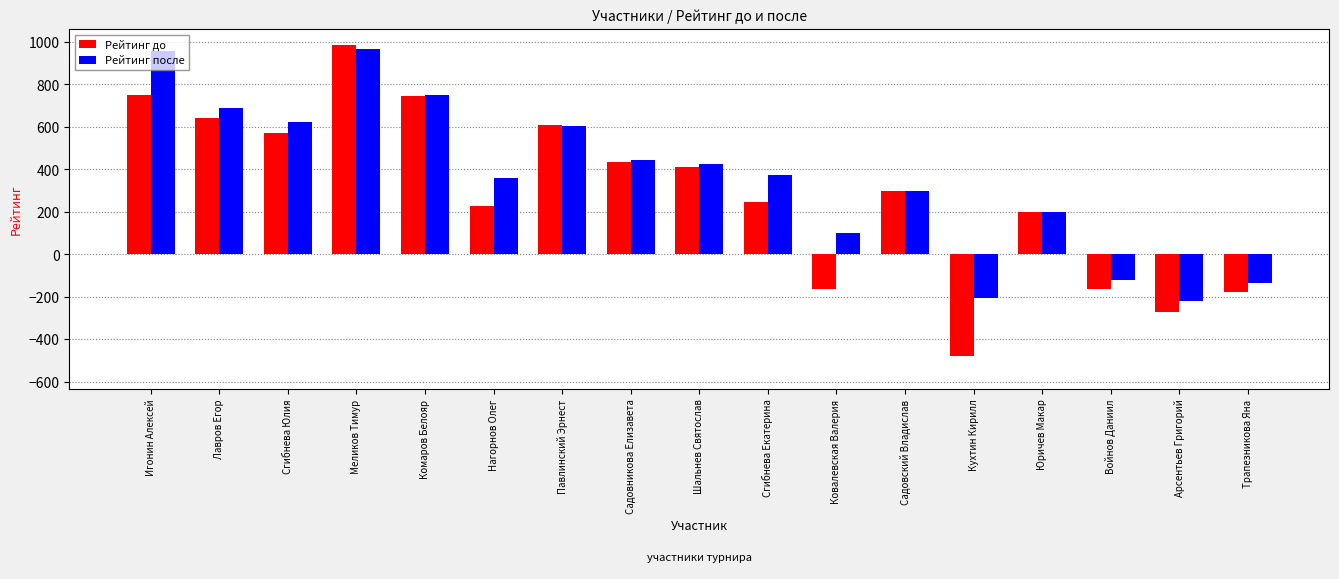

The Рейтинг до series shows 851 at Сгибнева Юлия. True or false?

False